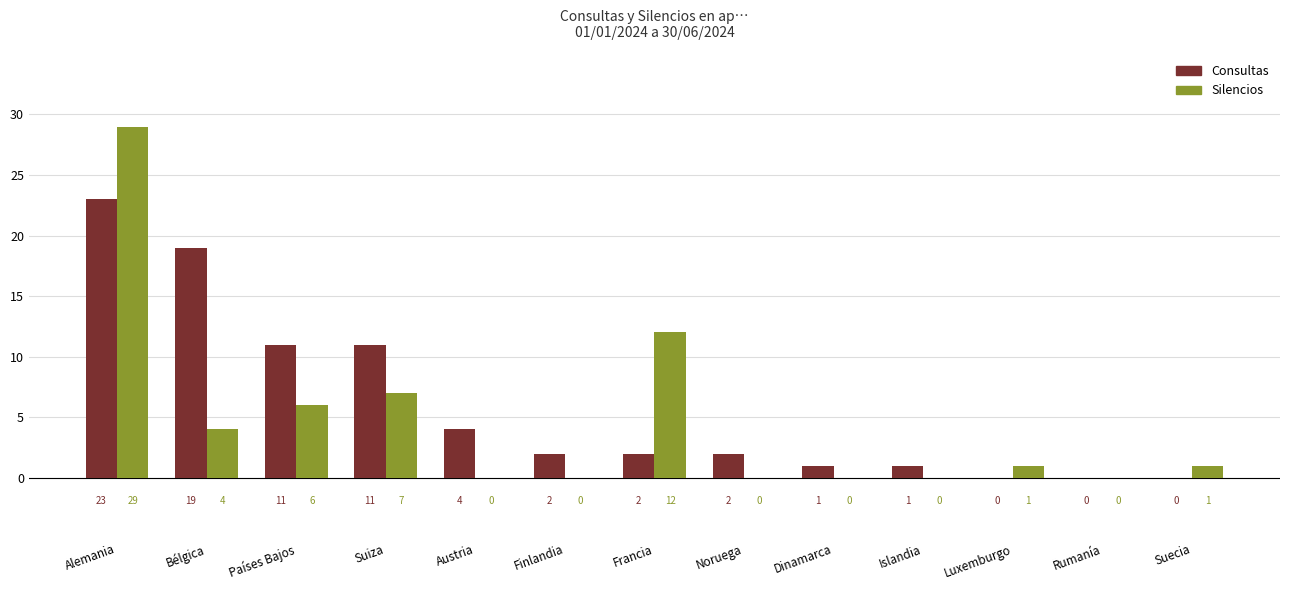

What are all the series names shown in the legend?

Consultas, Silencios